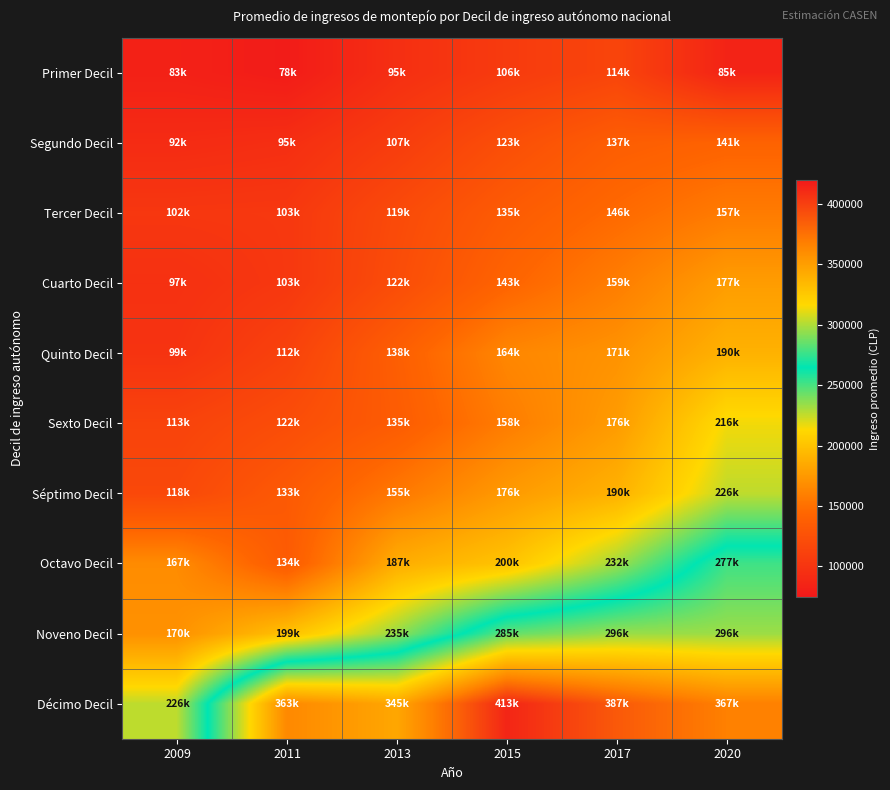

Rank the series at 2015 from highest to lowest value.

Décimo Decil, Noveno Decil, Octavo Decil, Séptimo Decil, Quinto Decil, Sexto Decil, Cuarto Decil, Tercer Decil, Segundo Decil, Primer Decil